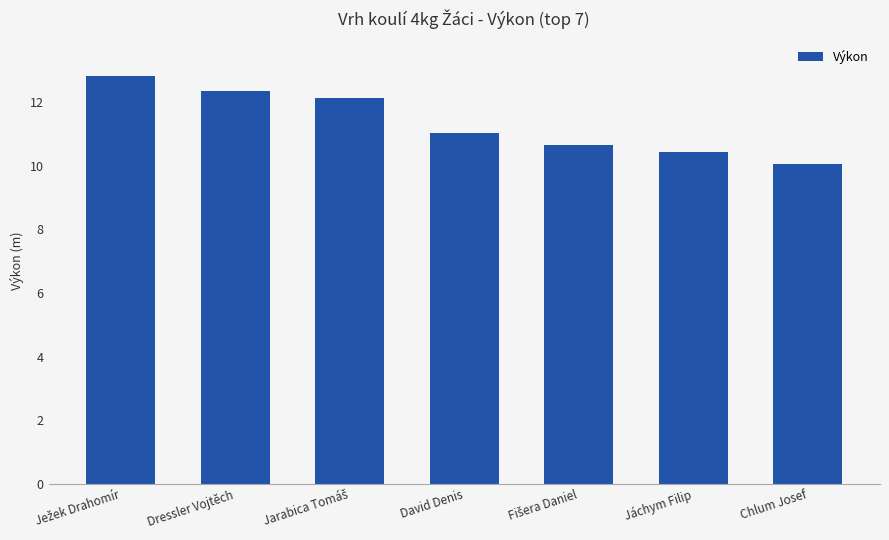

What is the approximate value at Jáchym Filip?

10.4